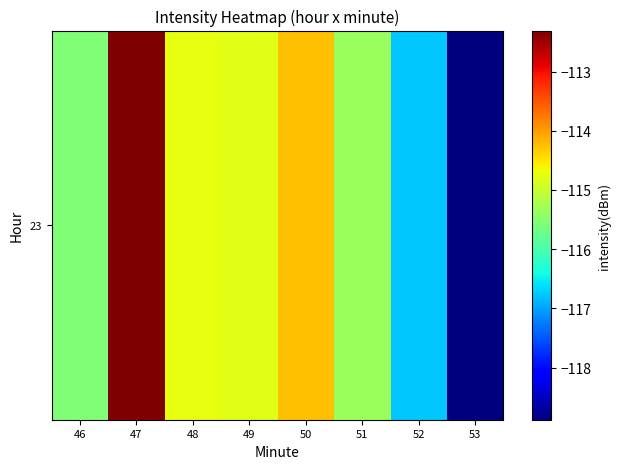

The value at 47 is -41.8. True or false?

False